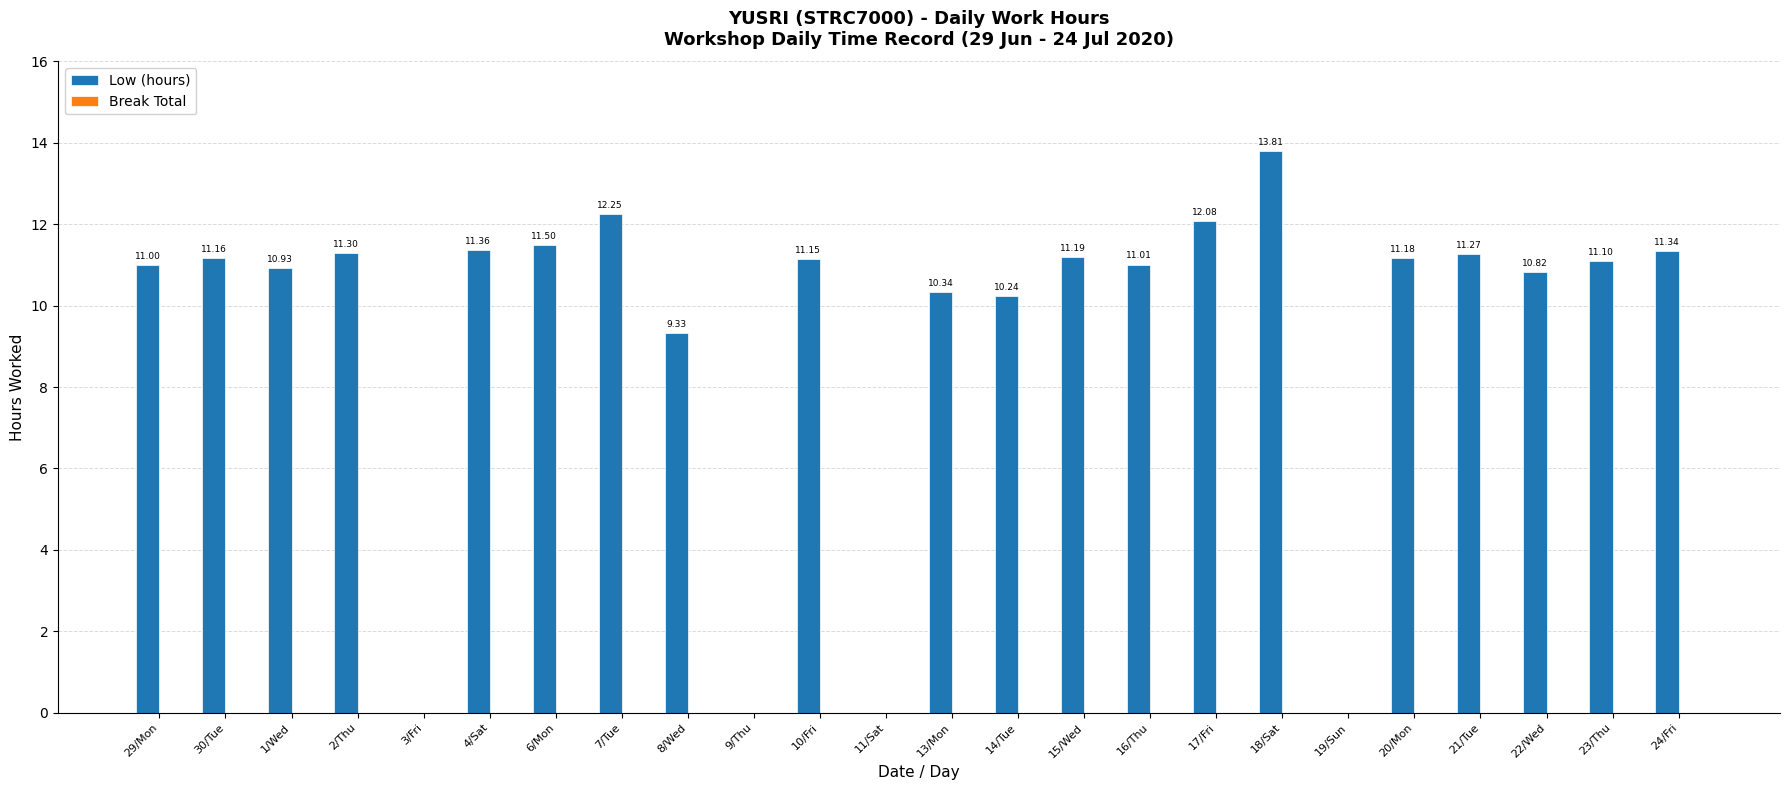

What is the sum of all values?

224.4